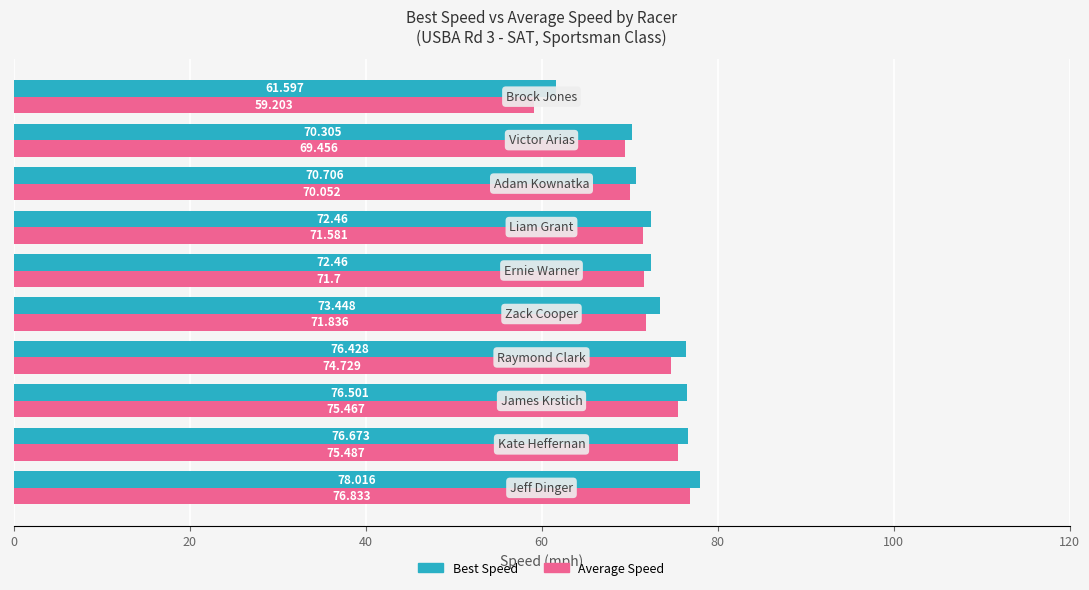

Which series has the largest total across all categories?

Best Speed